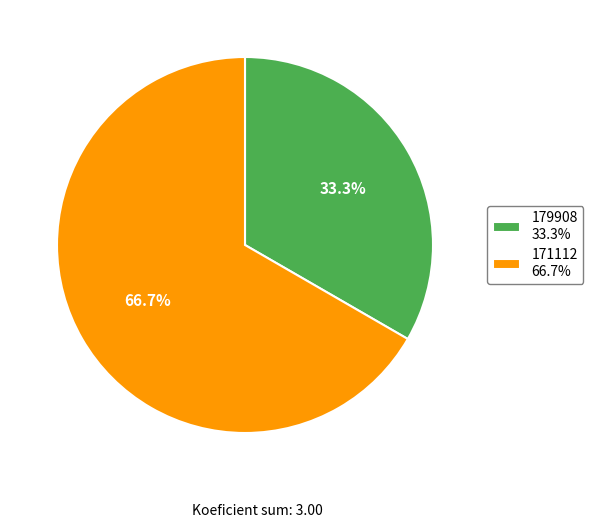

Is 179908 the majority of the pie?

No